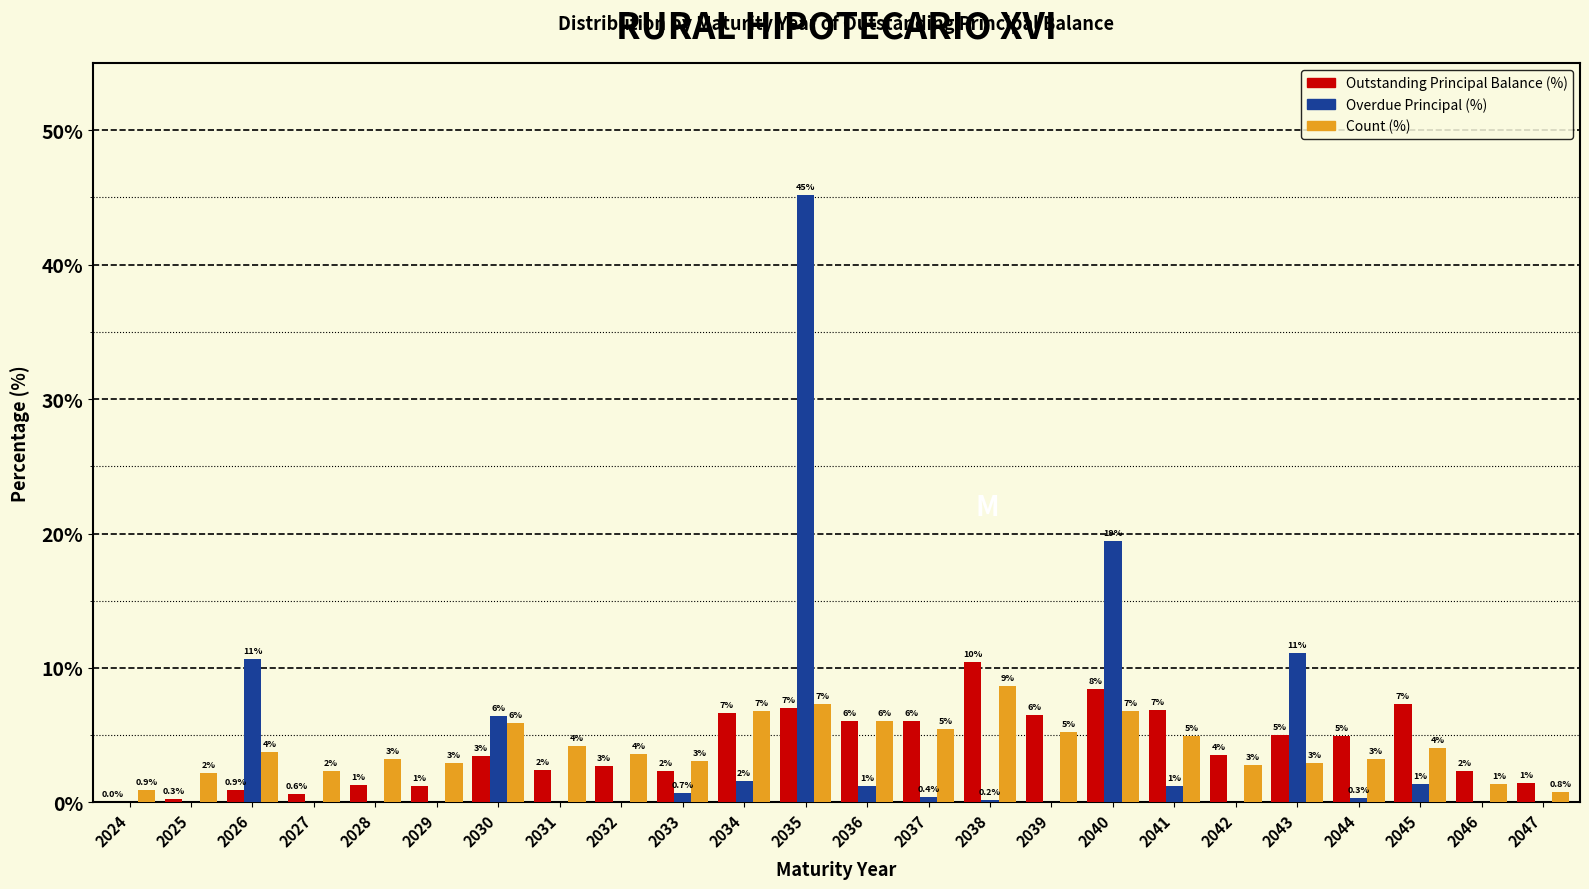

At which label does Outstanding Principal Balance (%) first exceed 3?

2030